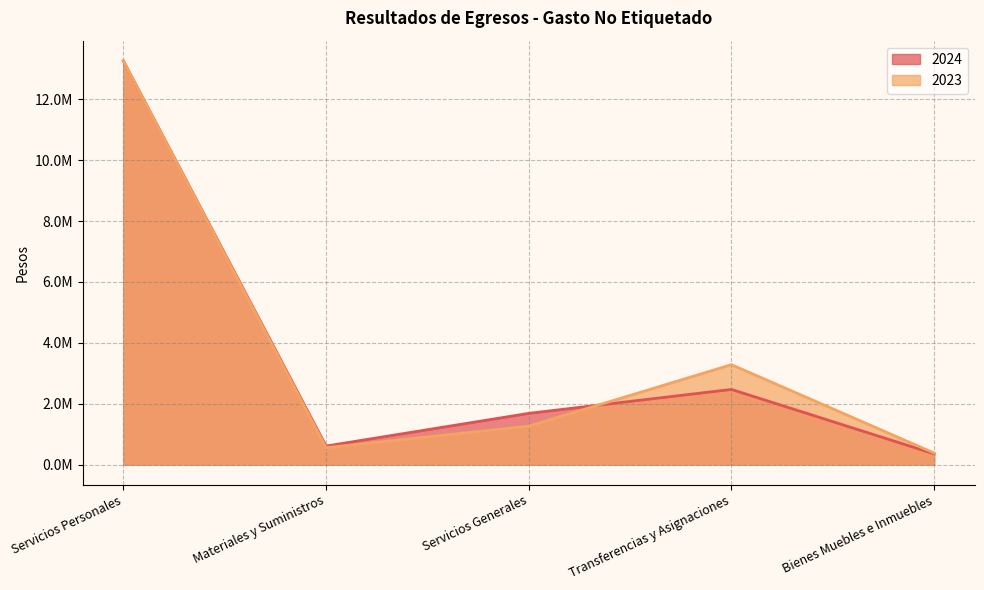

What are all the series names shown in the legend?

2024, 2023